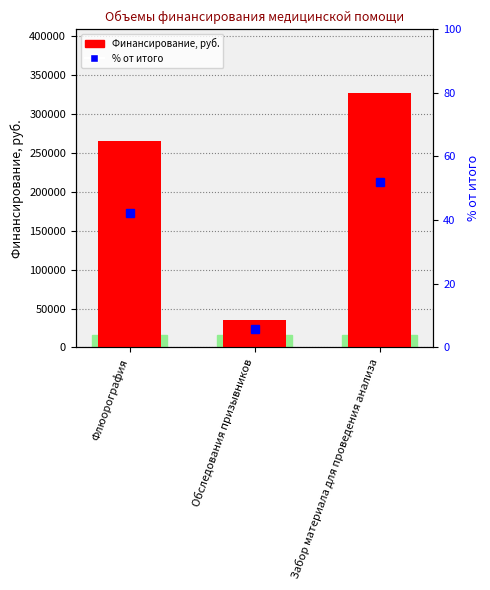

The value of Финансирование, руб. at Флюорография is 431102.8. True or false?

False